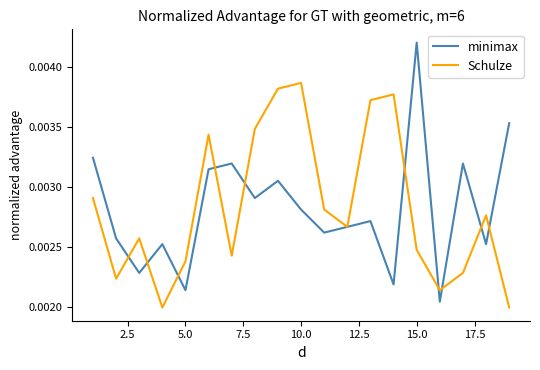

List the series in order of their peak value, lowest first.

Schulze, minimax